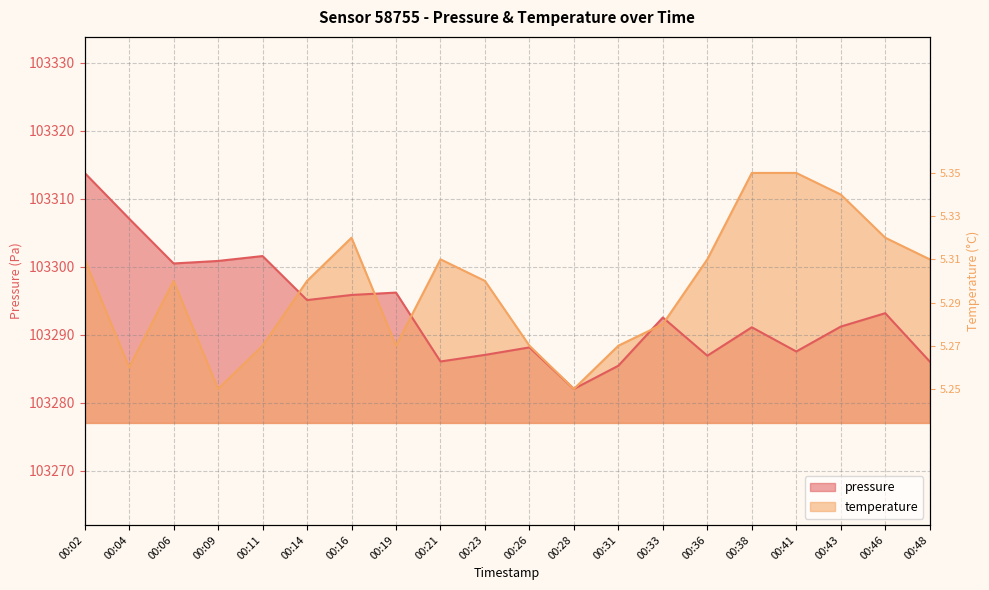

Between 00:16 and 00:48, which is larger?

00:16